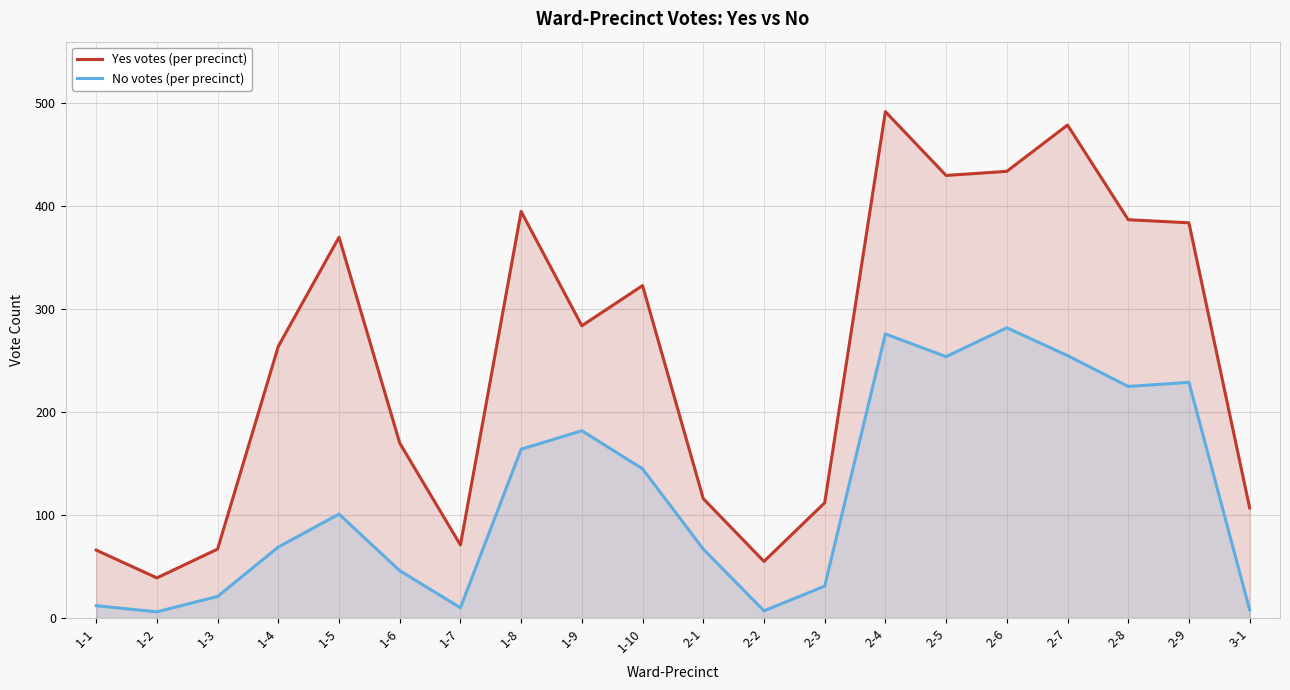

True or false: No votes (per precinct) and Yes votes (per precinct) intersect in this chart.

False